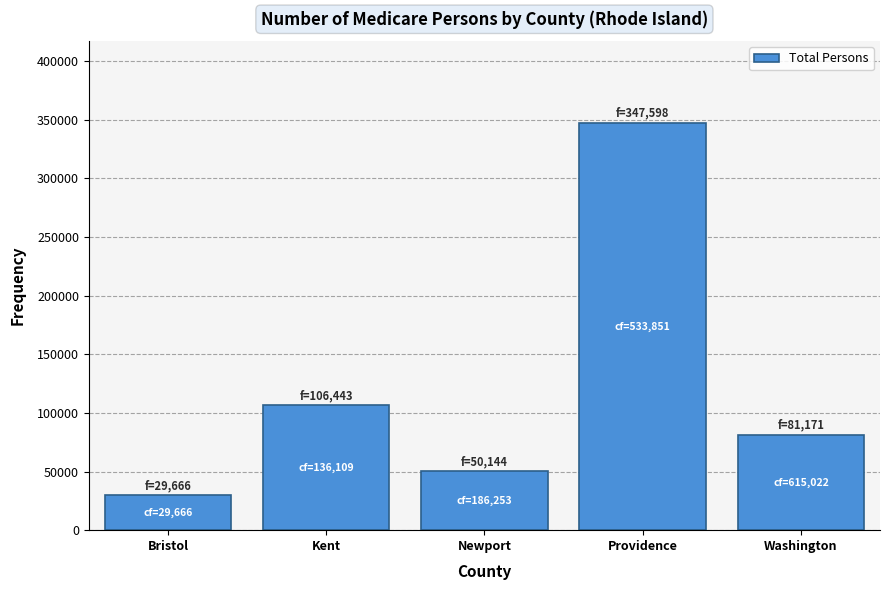

Reading left to right, list all the values displayed in this chart.

29666	106443	50144	347598	81171